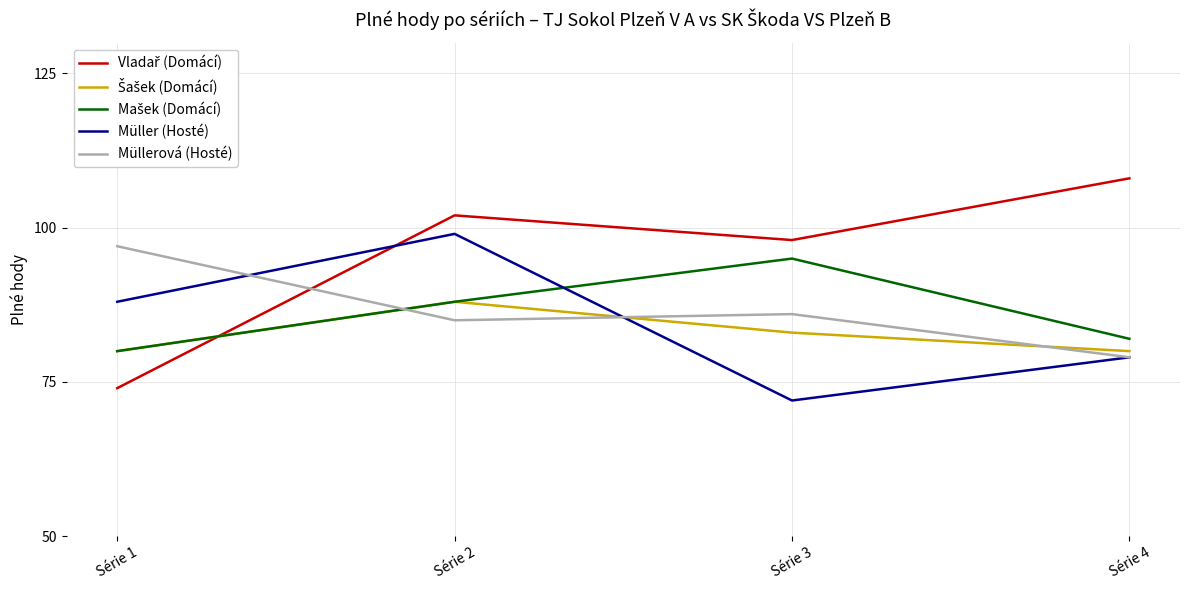

True or false: Müllerová (Hosté) has a value of 141 at Série 3.

False